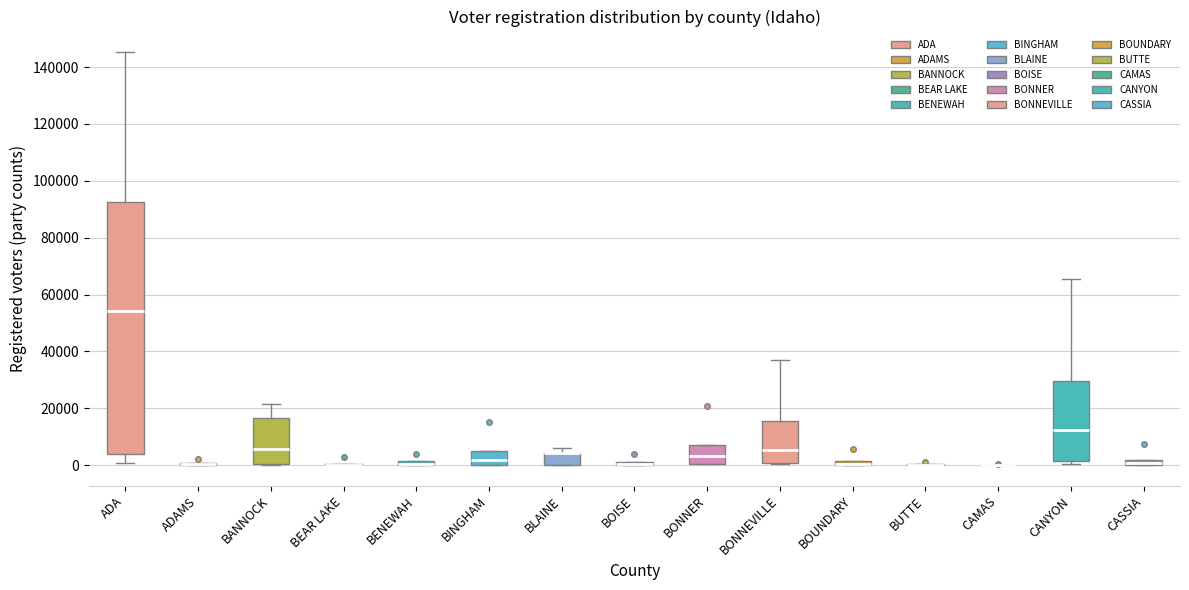

Comparing the boxes themselves (not the whiskers), which one is the tallest?

ADA